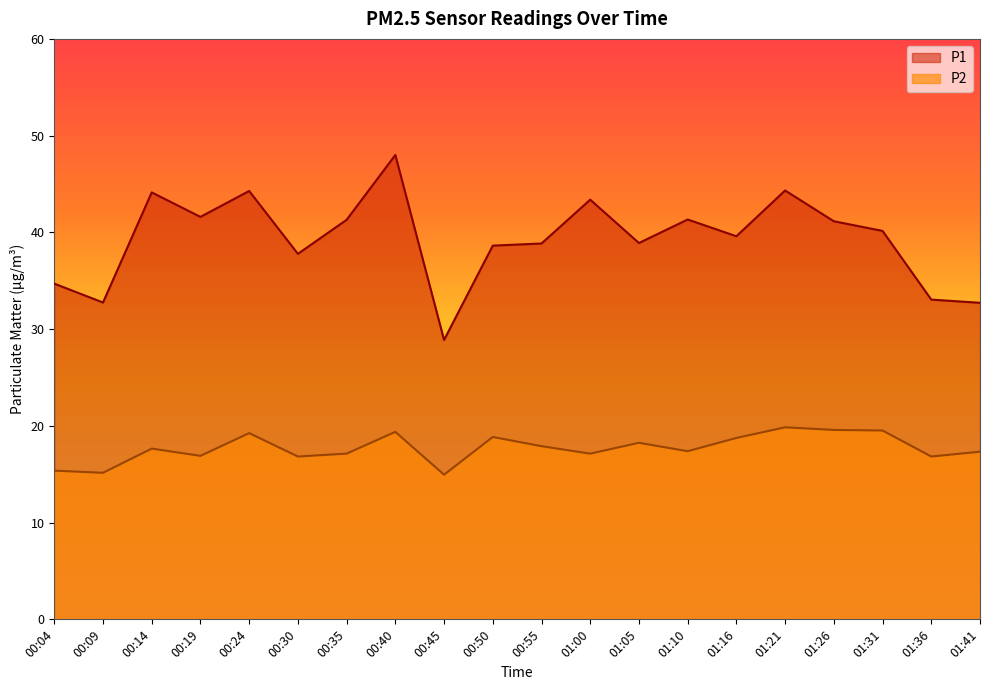

What is the total value across all series at 00:30?

54.6